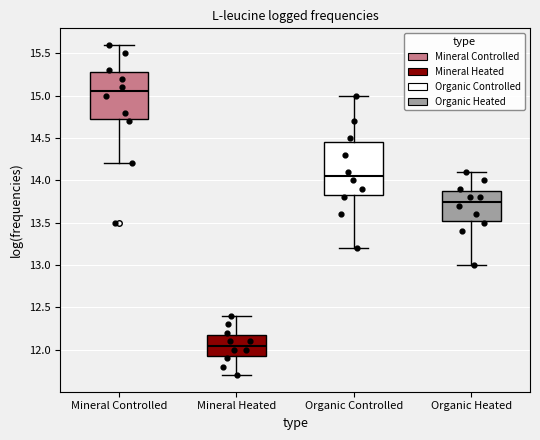

Where is the upper edge of the box for Mineral Heated on the y-axis? The values are not printed on the chart, so give them approximately, as read against the axis.

12.20